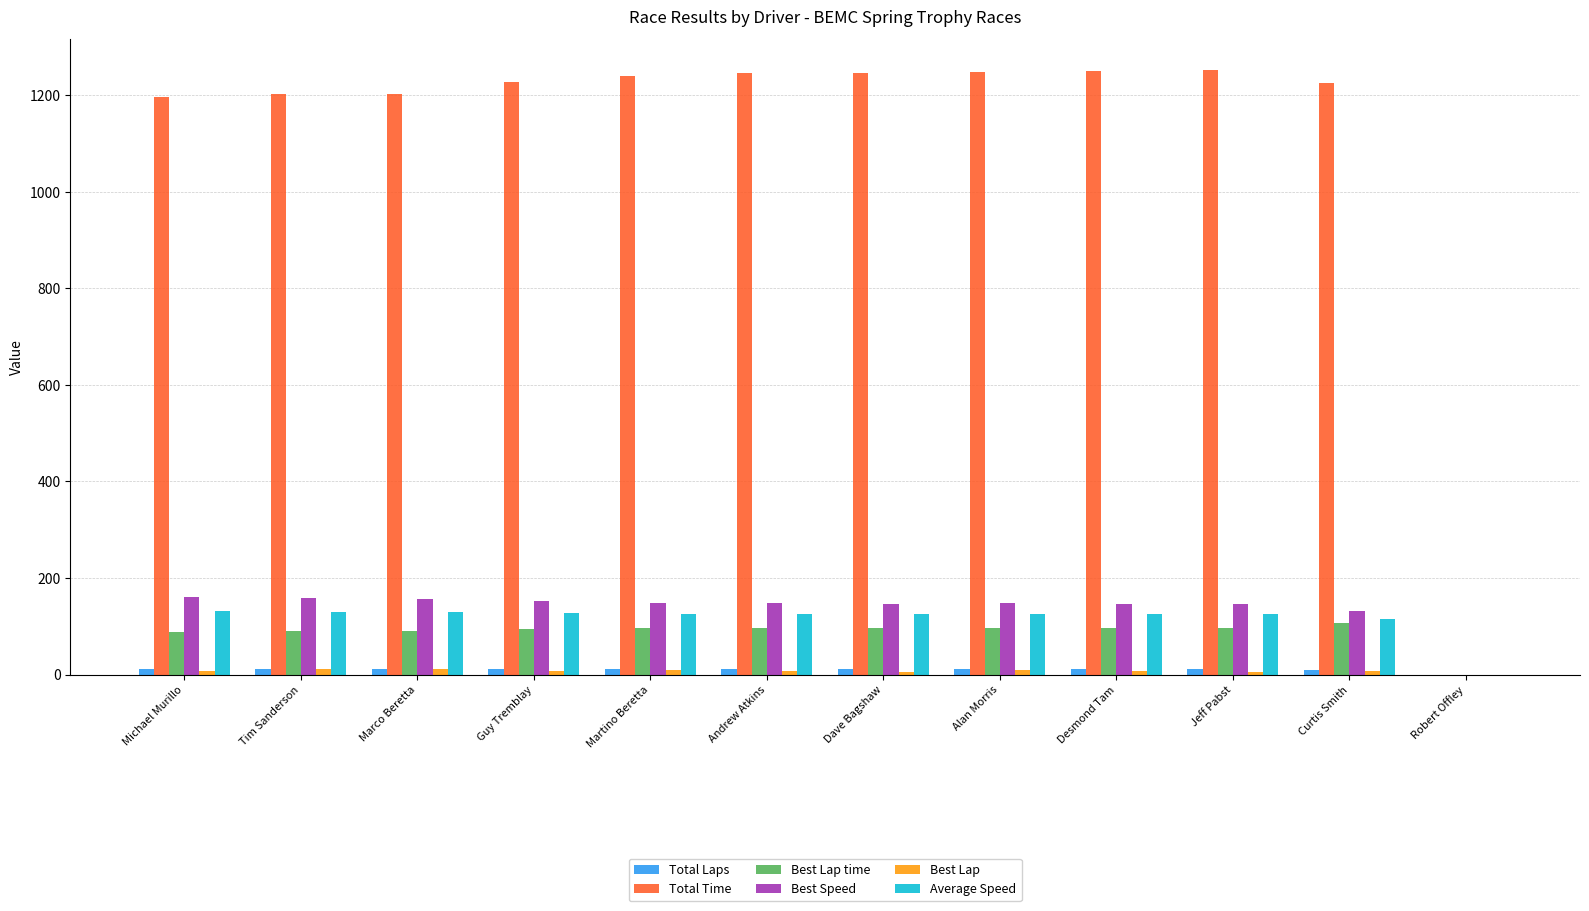

Which series has the largest total across all categories?

Total Time